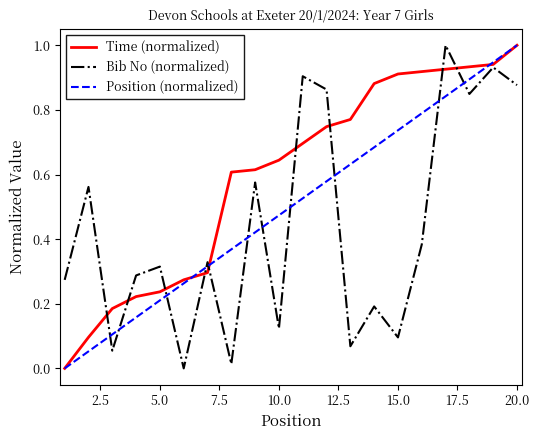

What is the maximum value for Time (normalized)?

1.0